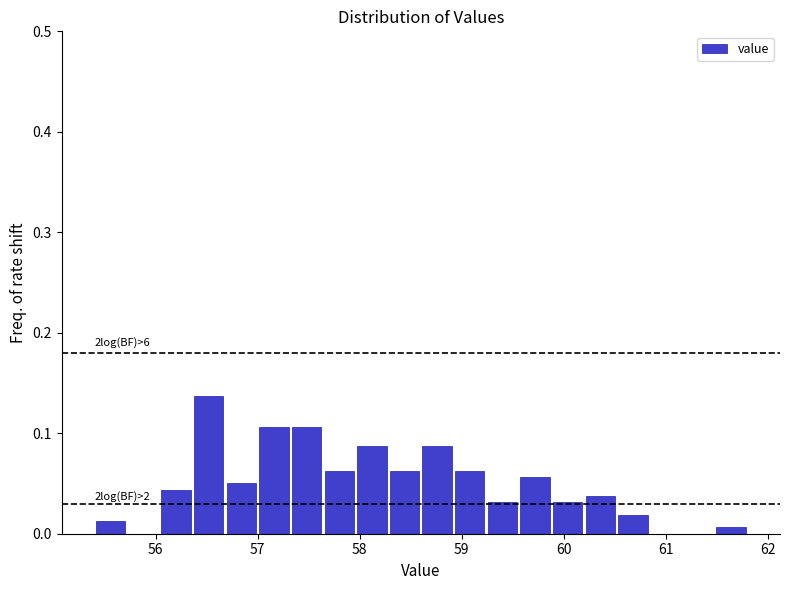

Around what value on the x-axis is the tallest bar? Give the approximate position of its centre, as read against the axis.

56.5